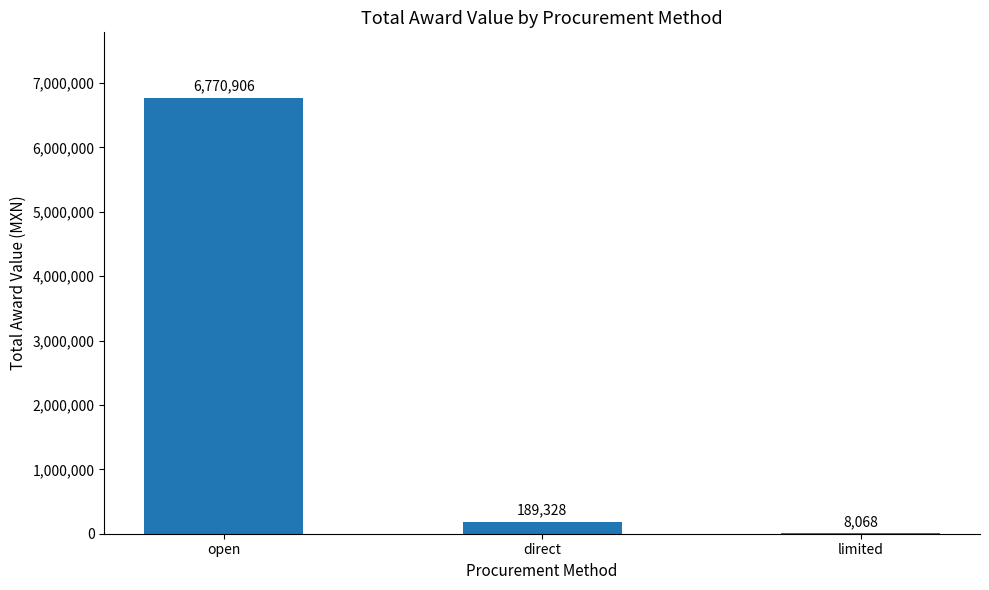

What is the maximum value shown in the chart?

6770906.0